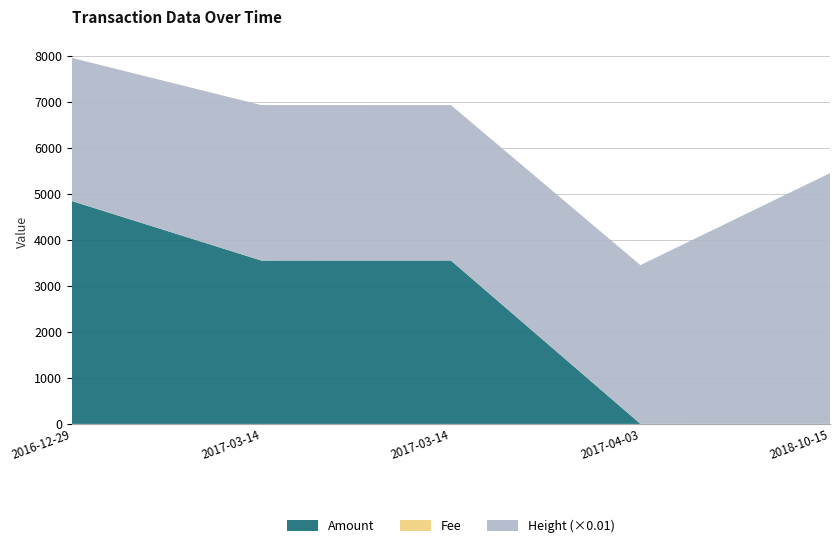

Reading left to right, list all the values displayed in this chart.

Amount: 4849.0	3554.0	3555.0	2.0	1.0
Fee: 1.0	1.0	1.0	1.0	1.0
Height: 311180.0	338015.0	338013.0	345131.0	545322.0